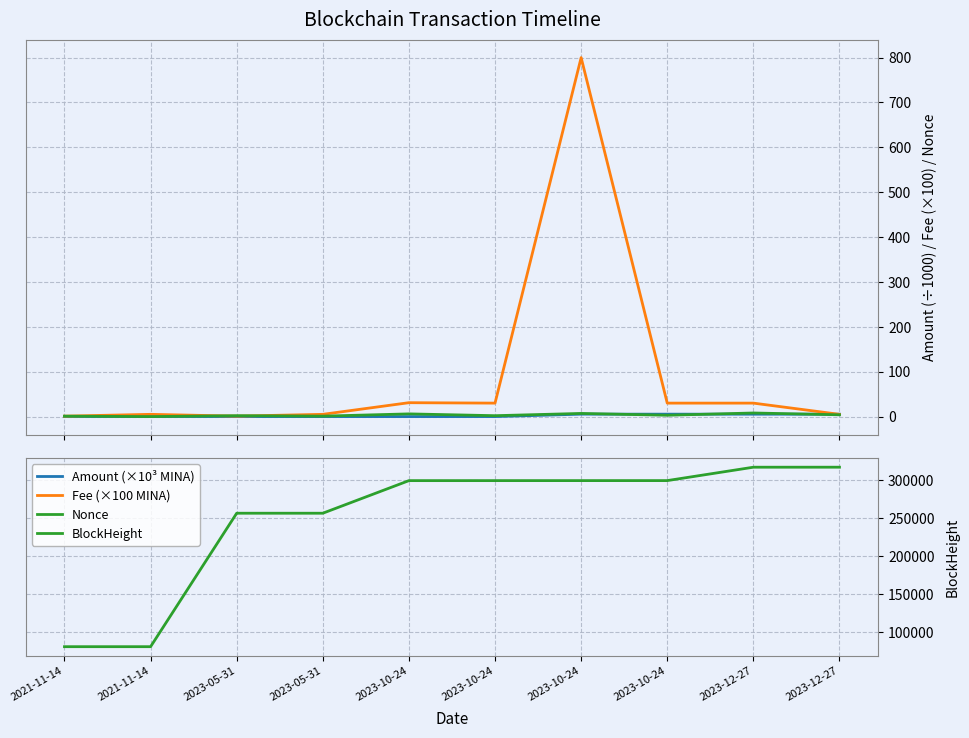

True or false: Nonce has more than 0 points higher than both neighbors.

True